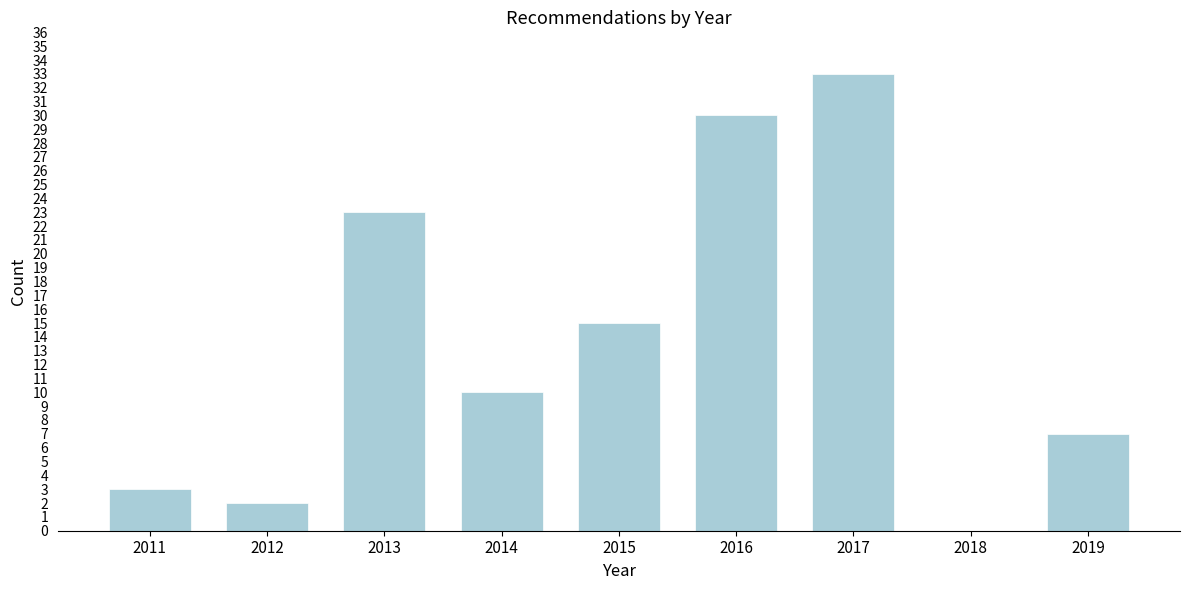

Reading left to right, what are all the values shown in this chart?

2011=3	2012=2	2013=23	2014=10	2015=15	2016=30	2017=33	2018=0	2019=7